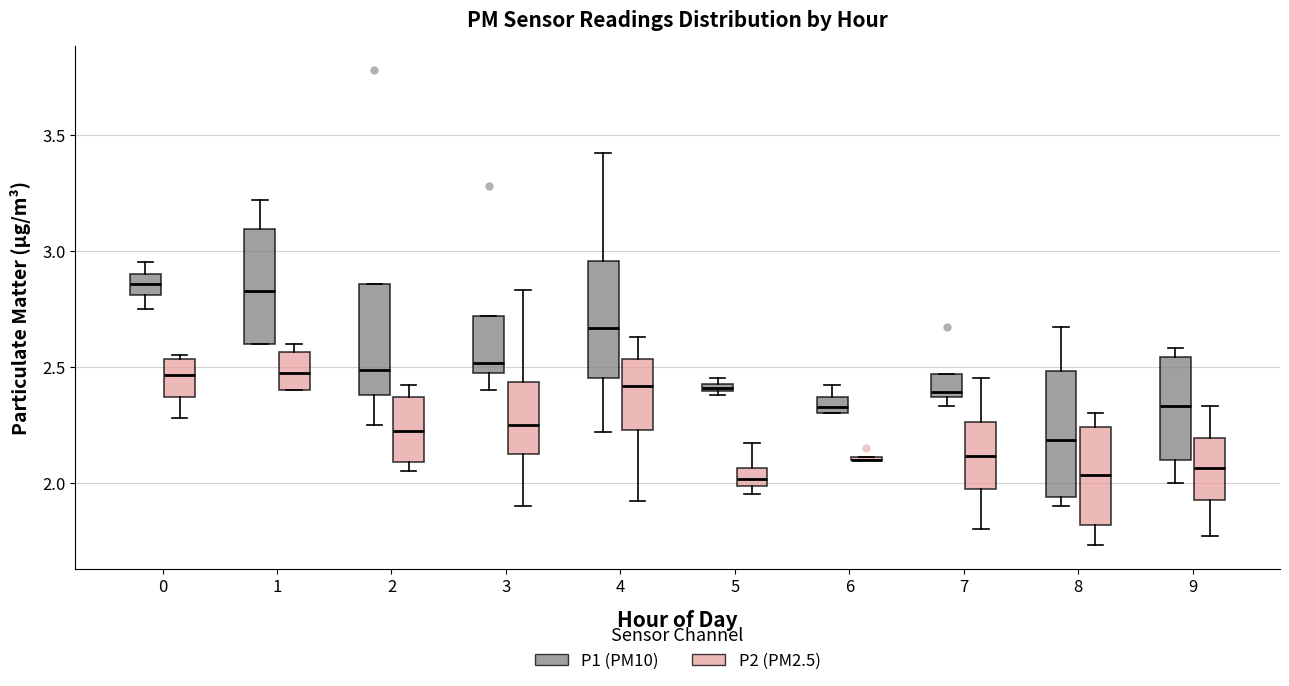

Where is the lower edge of the box for 7 (P1 (PM10)) on the y-axis? The values are not printed on the chart, so give them approximately, as read against the axis.

2.35